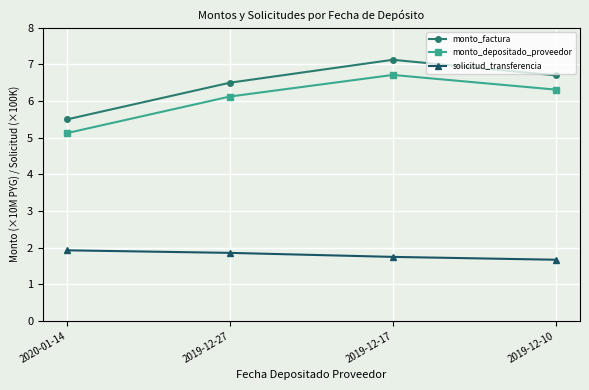

True or false: monto_depositado_proveedor and monto_factura cross at least once.

False